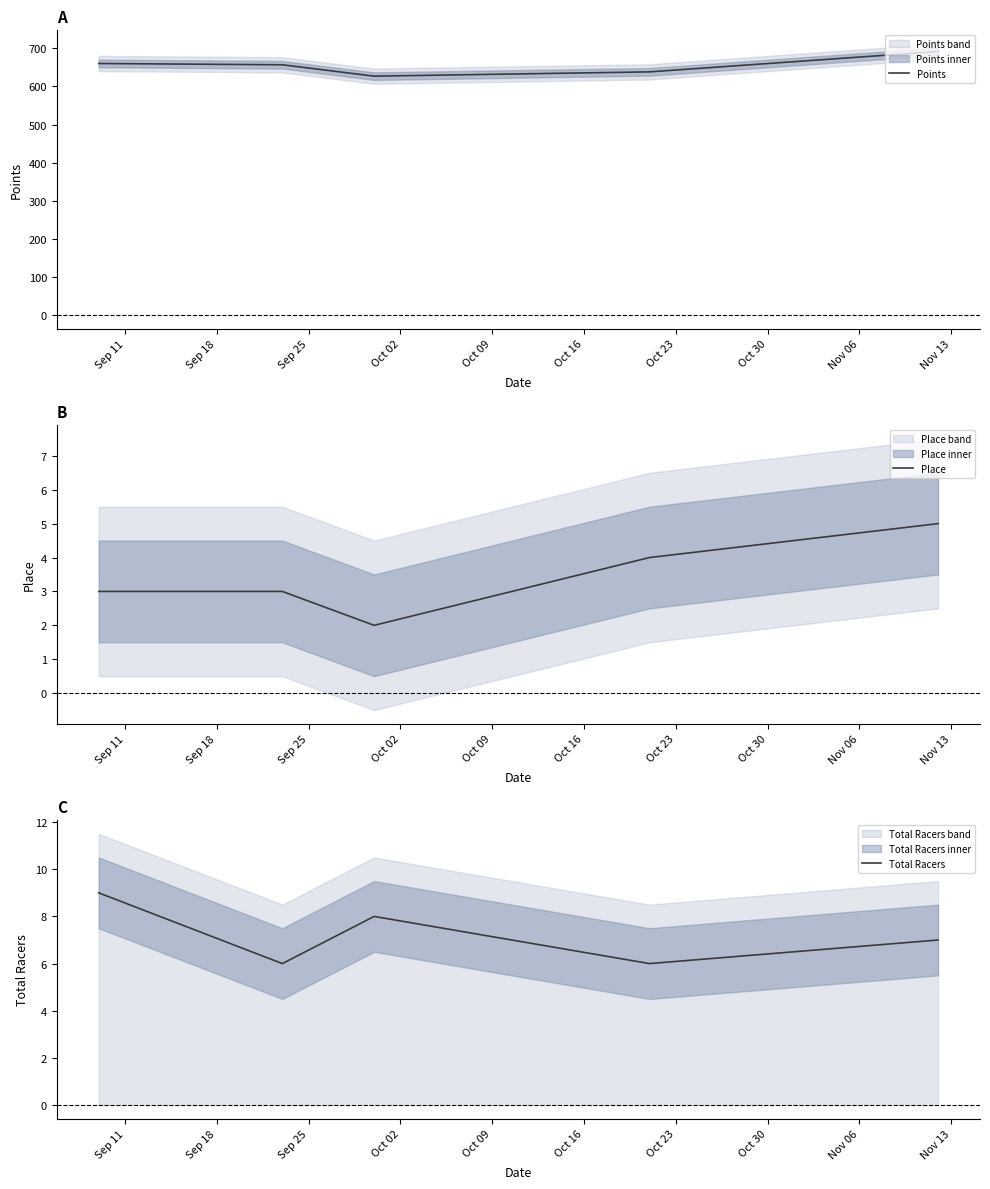

What is the difference between the maximum and minimum values in the Points series?

64.6